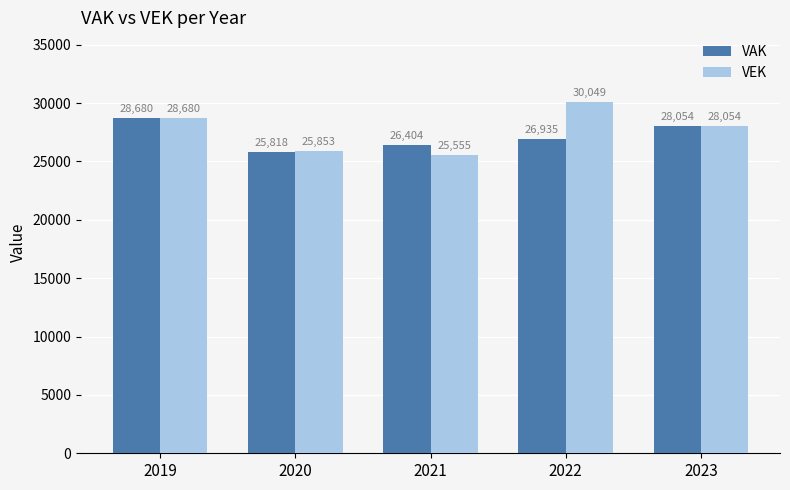

What is the sum of the VAK values at 2022 and 2019?

55615